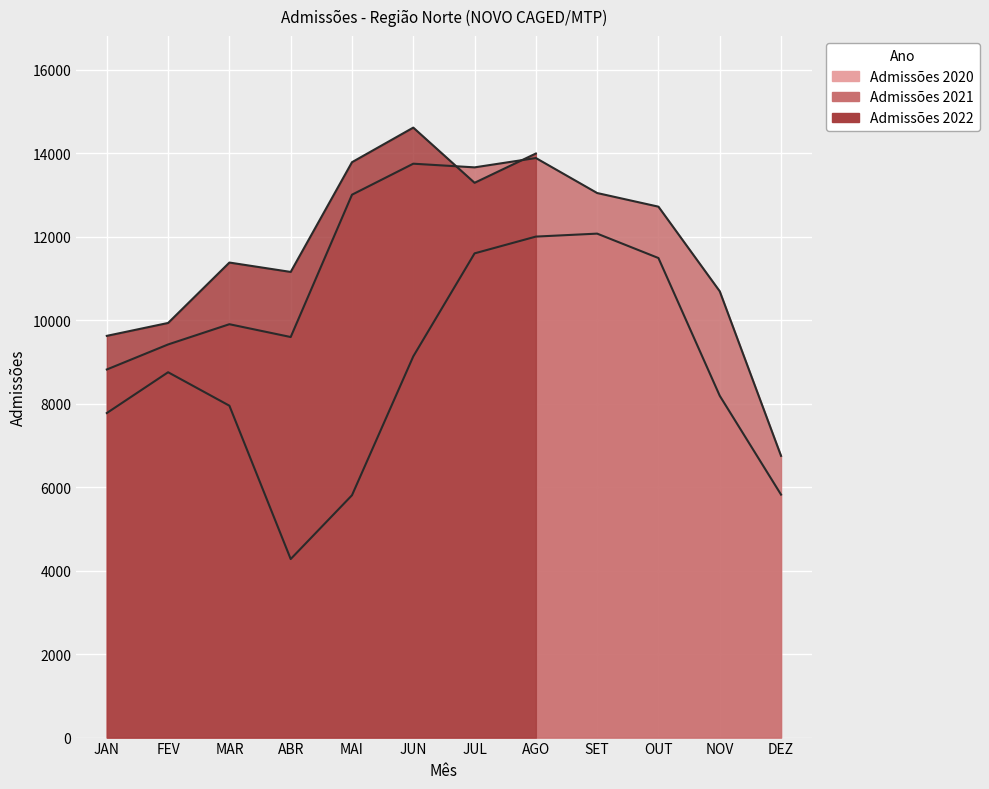

True or false: Admissões 2021 has more than 2 interior local peaks.

True